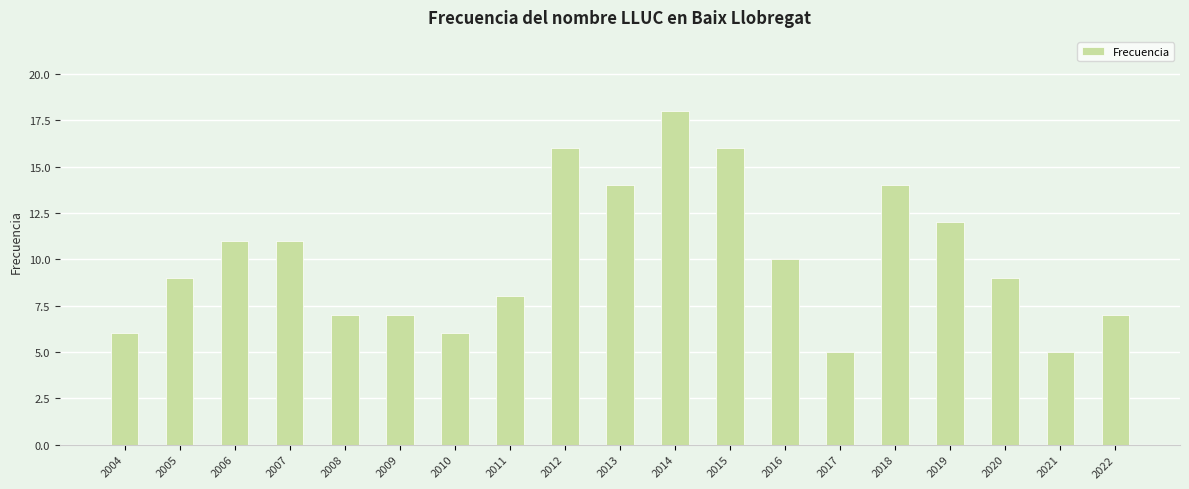

What is the difference between the second highest and minimum values?

11